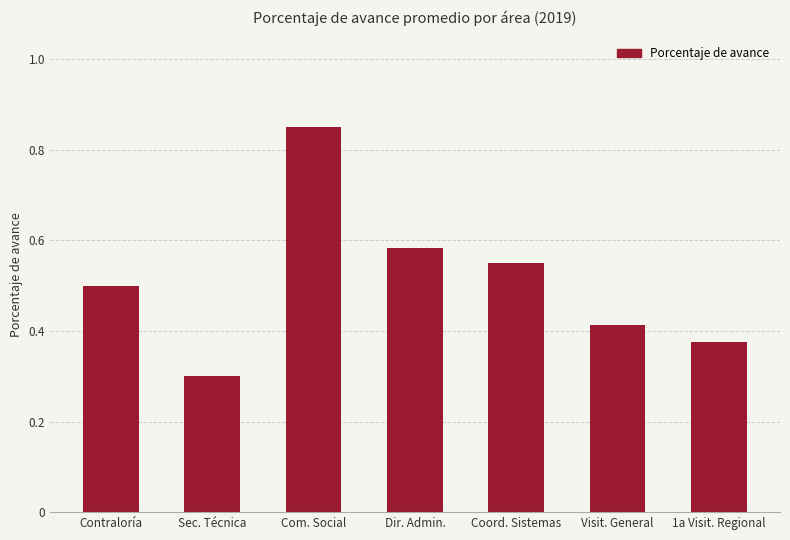

List the labels in order of value, largest first.

Com. Social, Dir. Admin., Coord. Sistemas, Contraloría, Visit. General, 1a Visit. Regional, Sec. Técnica